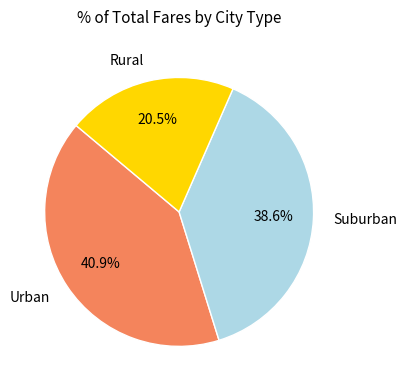

Count the number of slices in the pie.

3